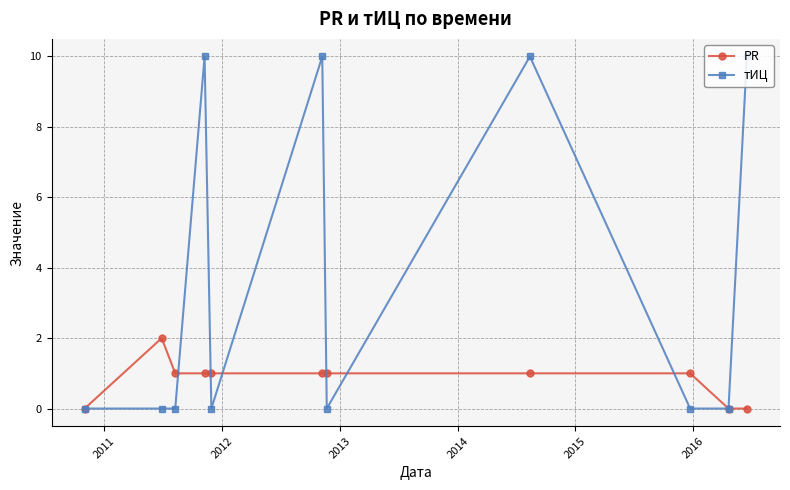

List the series in order of their overall mean, highest first.

тИЦ, PR